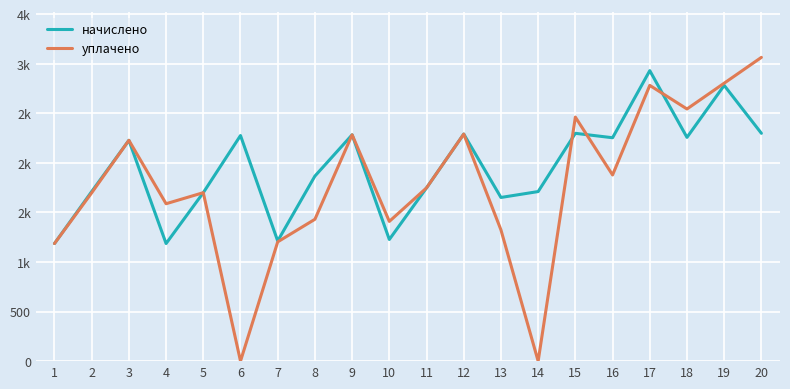

What is the difference between the начислено values at 6 and 5?

576.6